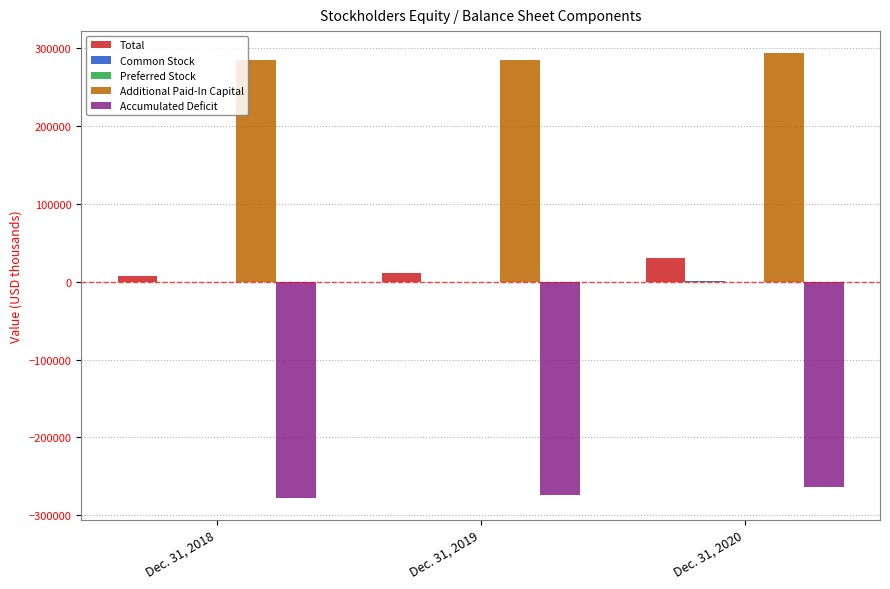

How many distinct data groups are displayed?

5